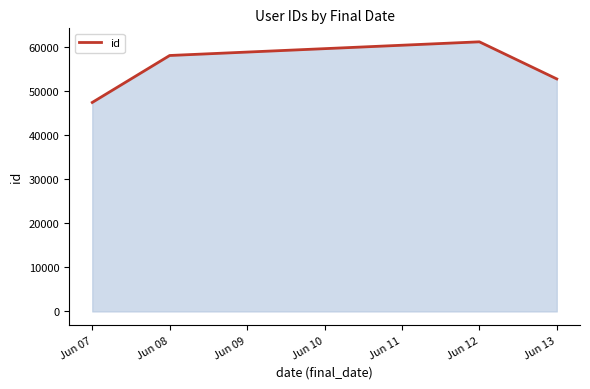

Read the value at Jun 07, to the nearest 50.

47500